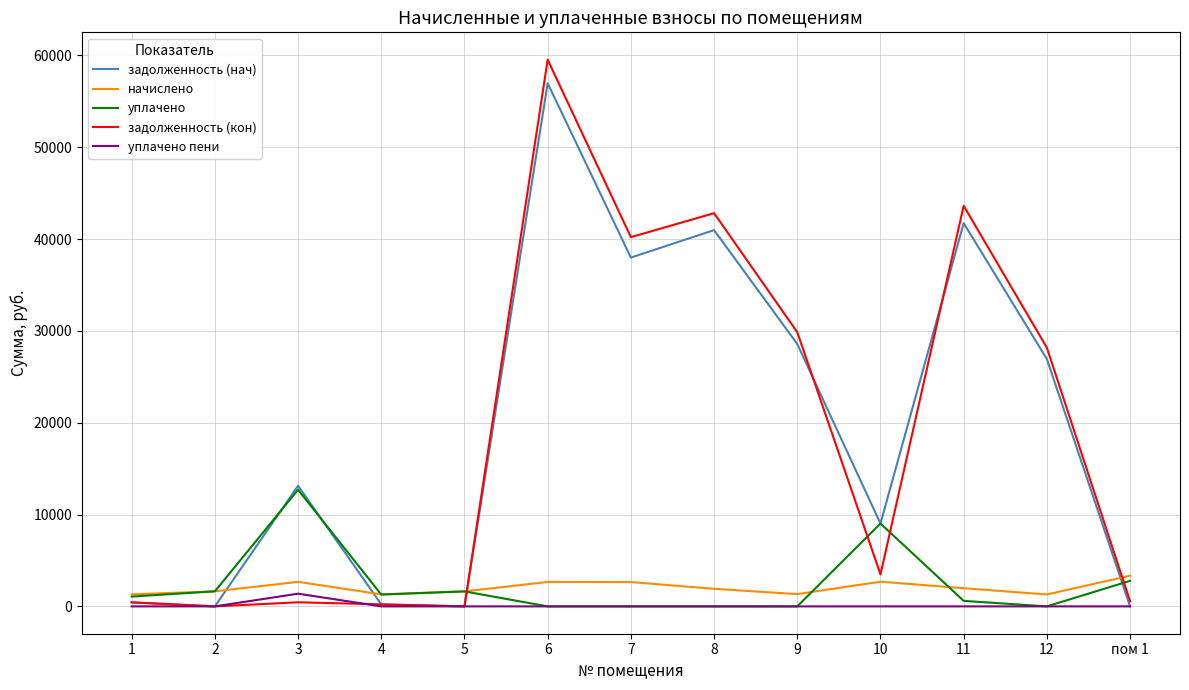

At which category is the sum across all series the highest?

6